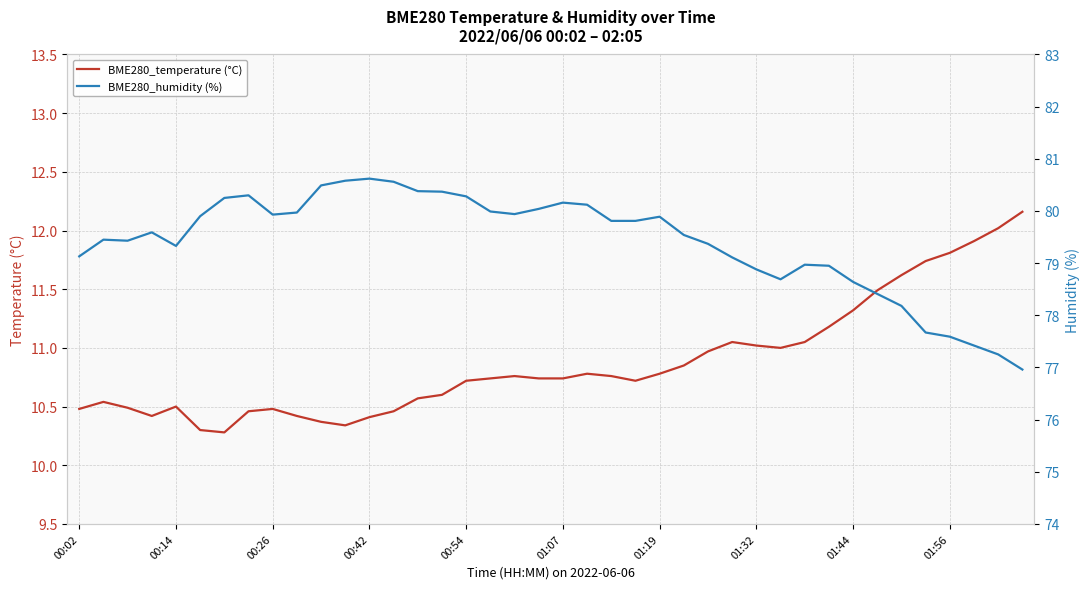

Where does the BME280_humidity (%) series first go above 79?

00:02